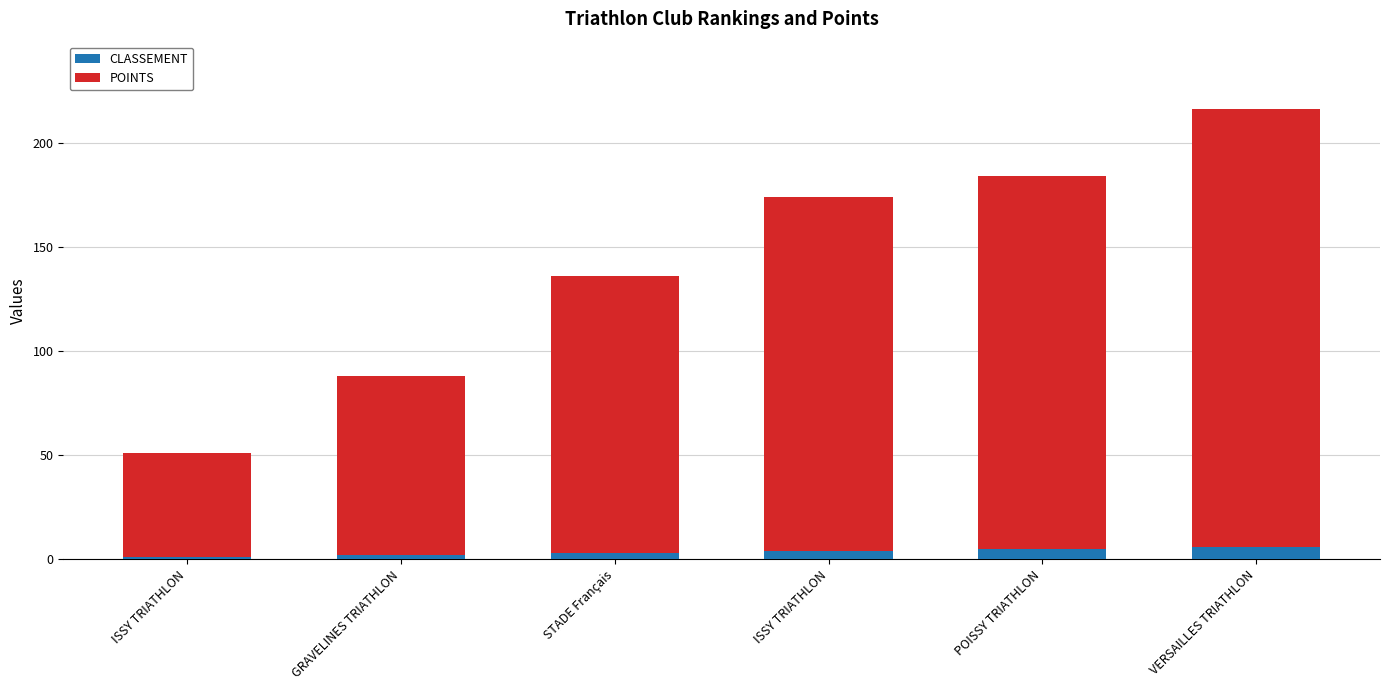

What value does the POINTS series have at POISSY TRIATHLON, to the nearest 50?

200